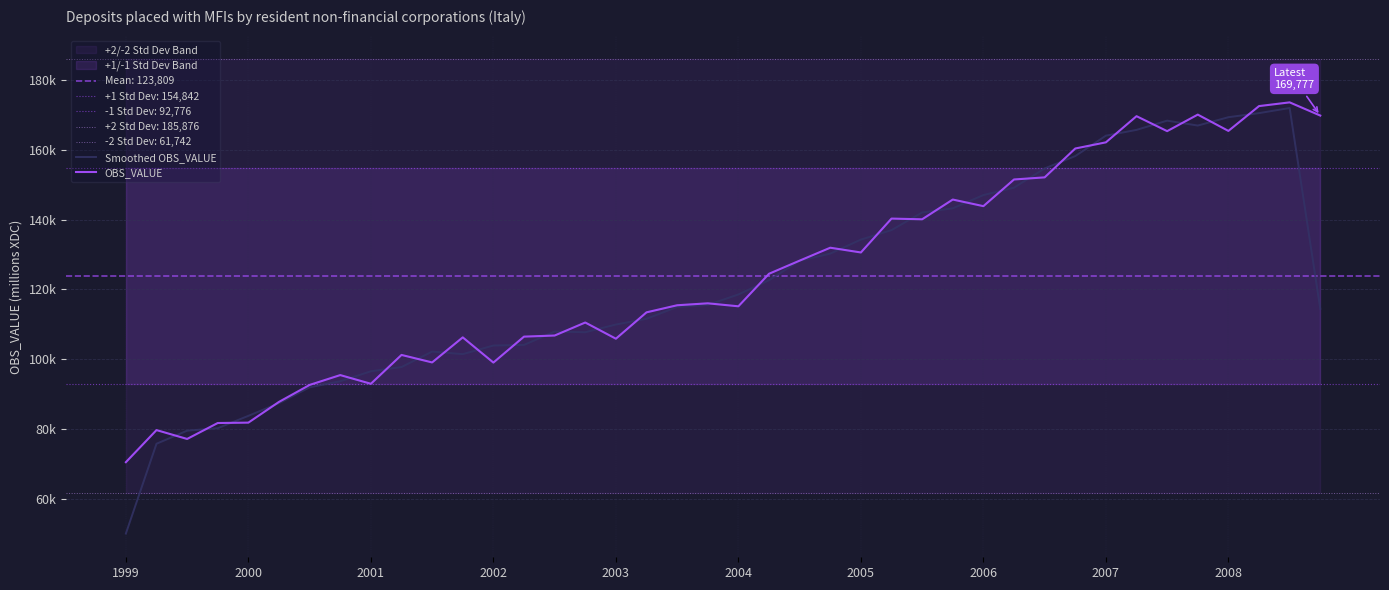

What position from the left is 2002?

13